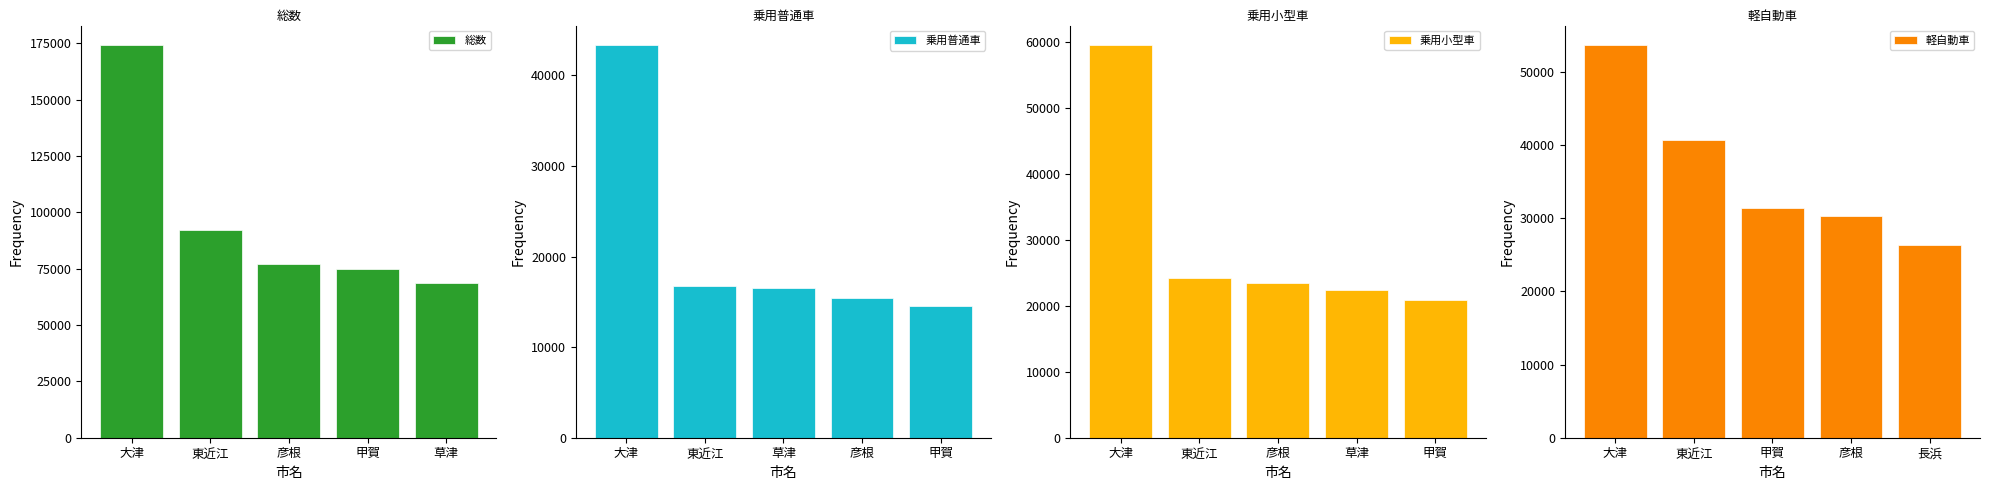

What is the minimum value shown in the chart?

14511